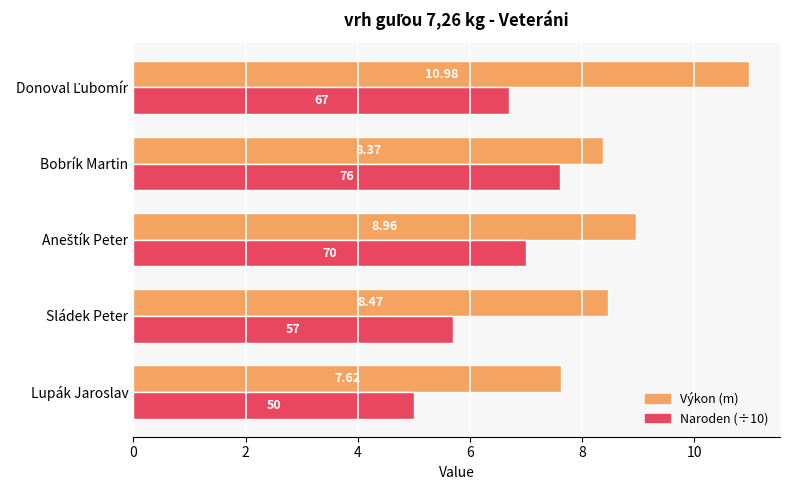

Which category has the highest value in the Naroden (÷10) series?

Bobrík Martin